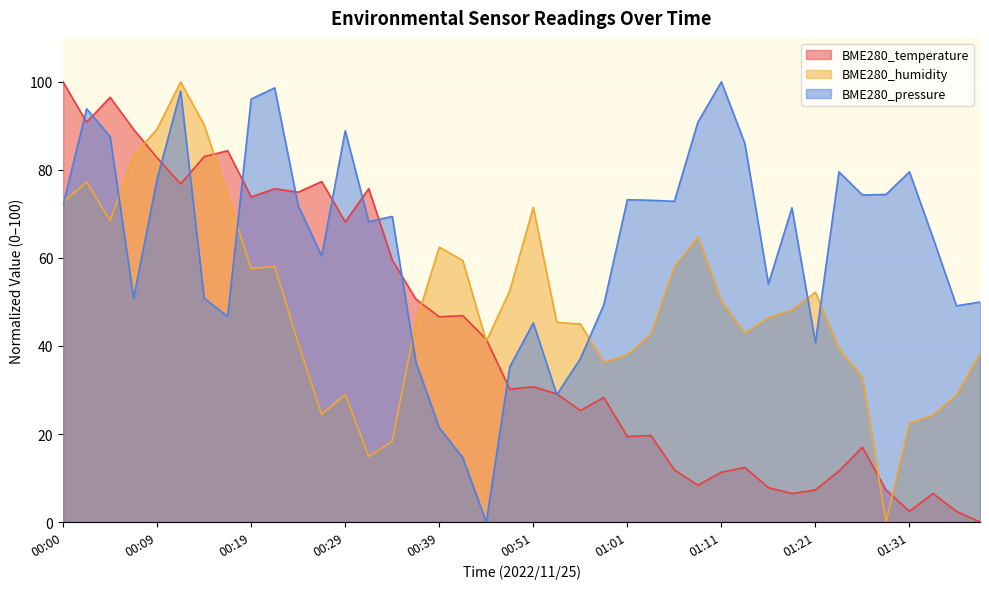

What position from the left is 01:09?

28